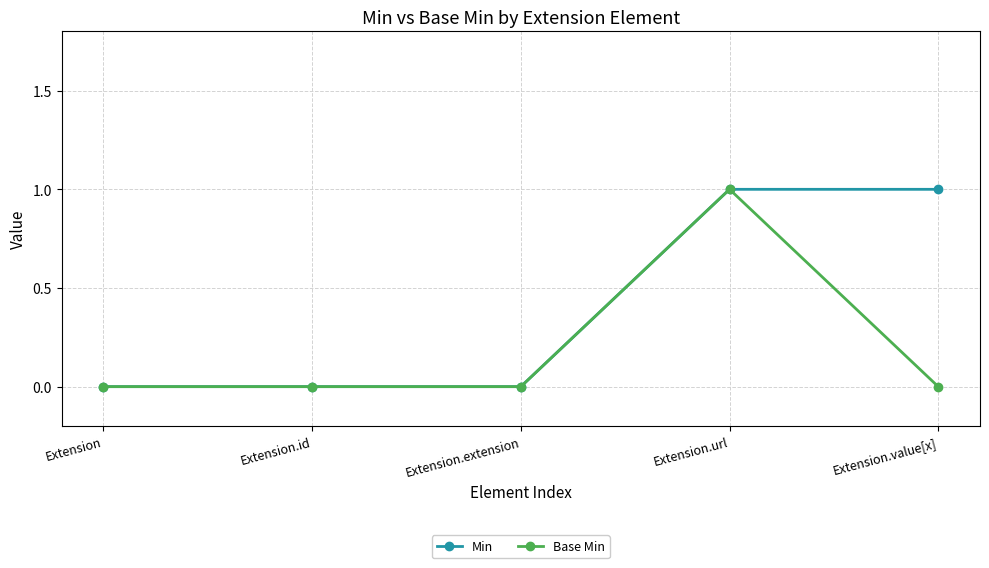

Count the number of data series in this chart.

2